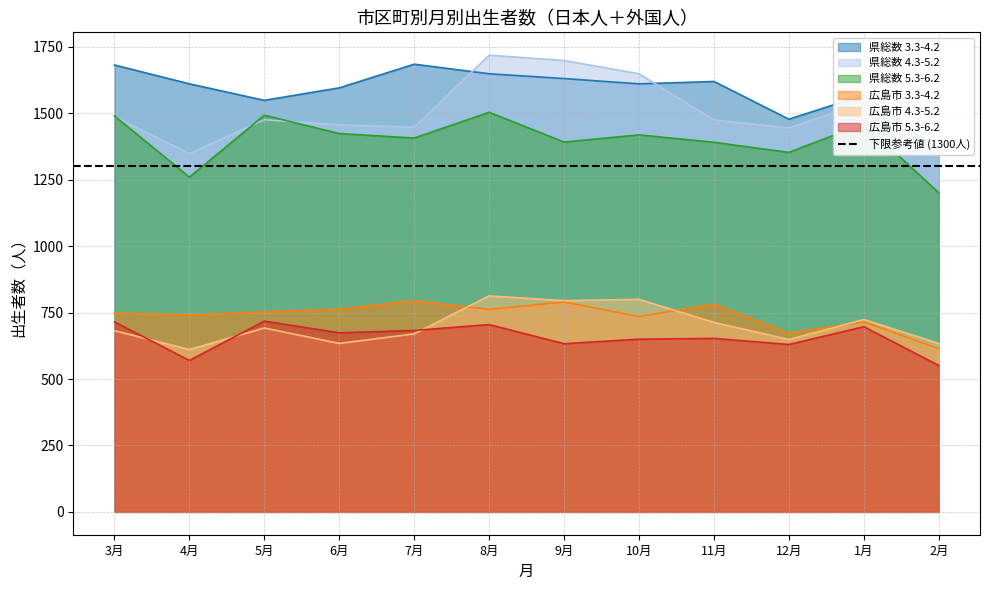

Reading left to right, what are all the values shown in this chart?

県総数 3.3-4.2: 3月=1682	4月=1611	5月=1549	6月=1596	7月=1685	8月=1649	9月=1631	10月=1611	11月=1620	12月=1478	1月=1569	2月=1364
県総数 4.3-5.2: 3月=1487	4月=1349	5月=1476	6月=1457	7月=1448	8月=1719	9月=1699	10月=1649	11月=1475	12月=1445	1月=1541	2月=1347
県総数 5.3-6.2: 3月=1490	4月=1260	5月=1493	6月=1424	7月=1407	8月=1504	9月=1392	10月=1419	11月=1391	12月=1353	1月=1461	2月=1201
広島市 3.3-4.2: 3月=748	4月=741	5月=753	6月=763	7月=795	8月=762	9月=790	10月=735	11月=782	12月=673	1月=715	2月=614
広島市 4.3-5.2: 3月=682	4月=611	5月=692	6月=634	7月=670	8月=813	9月=795	10月=800	11月=713	12月=649	1月=724	2月=634
広島市 5.3-6.2: 3月=715	4月=570	5月=718	6月=674	7月=683	8月=705	9月=633	10月=650	11月=653	12月=630	1月=697	2月=551